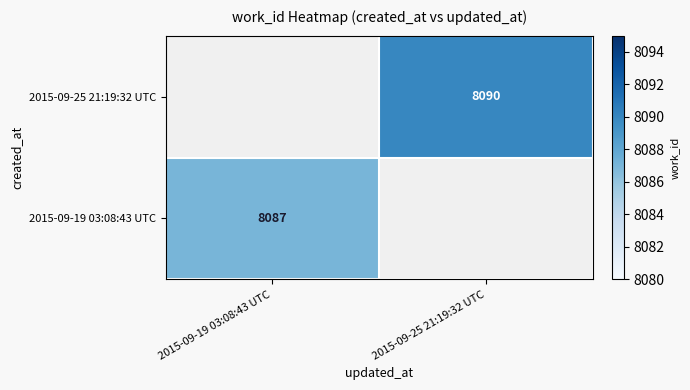

The value of 2015-09-25 21:19:32 UTC at 2015-09-25 21:19:32 UTC is 2963. True or false?

False